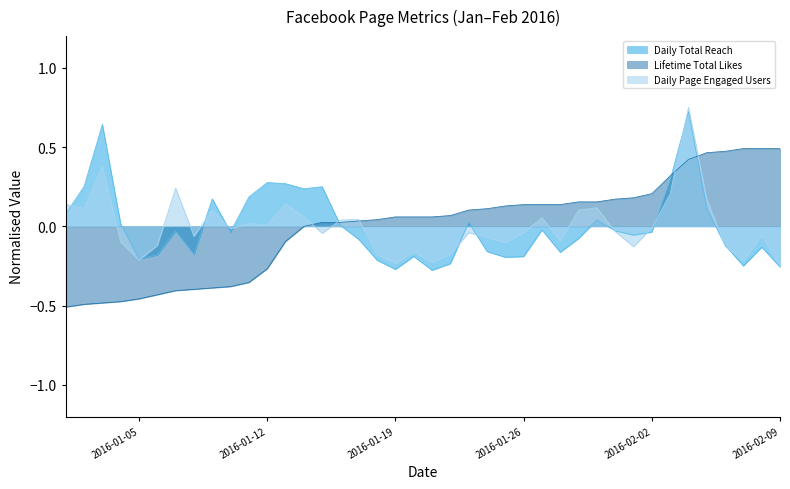

Between 2016-01-13 and 2016-01-21, which series saw the biggest shift?

Daily Total Reach